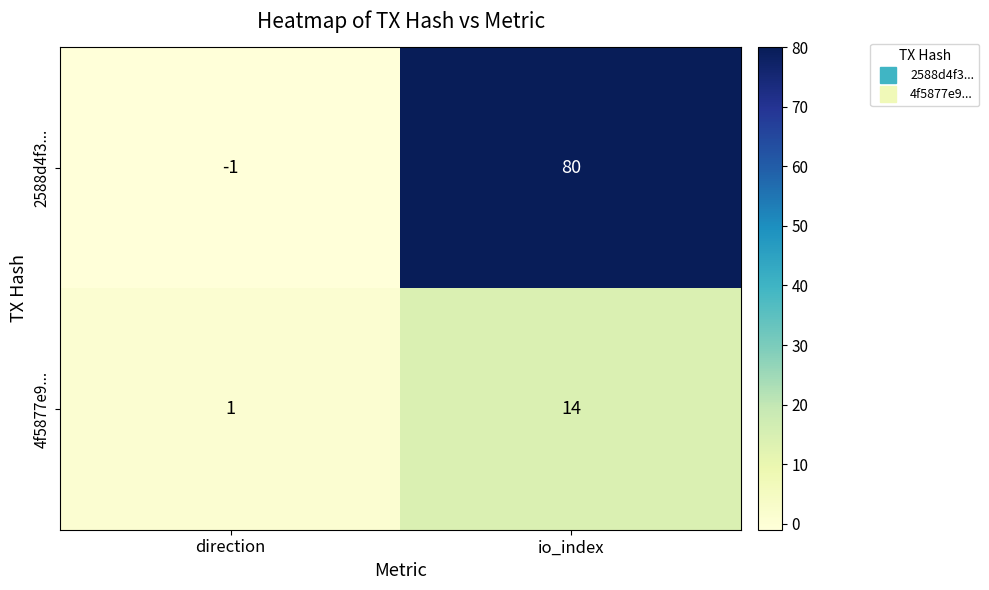

List the series in order of their peak value, lowest first.

4f5877e9..., 2588d4f3...